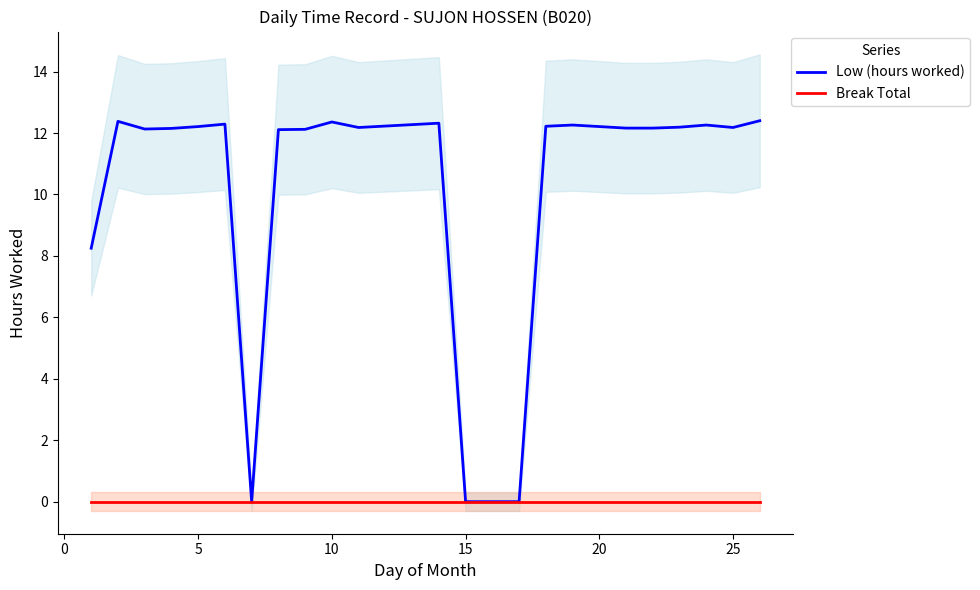

The value of Low (hours worked) at 5 is 2.7. True or false?

False